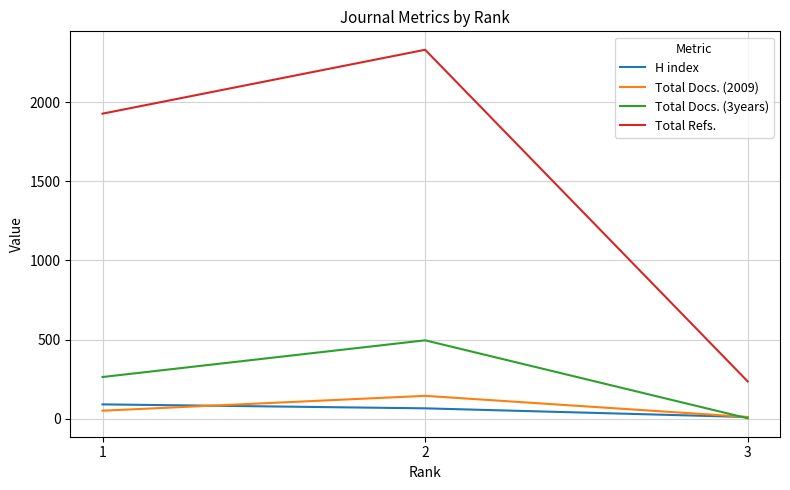

Reading right to left, list all the values displayed in this chart.

H index: 3=10	2=65	1=90
Total Docs. (2009): 3=10	2=144	1=50
Total Docs. (3years): 3=2	2=495	1=263
Total Refs.: 3=235	2=2332	1=1928